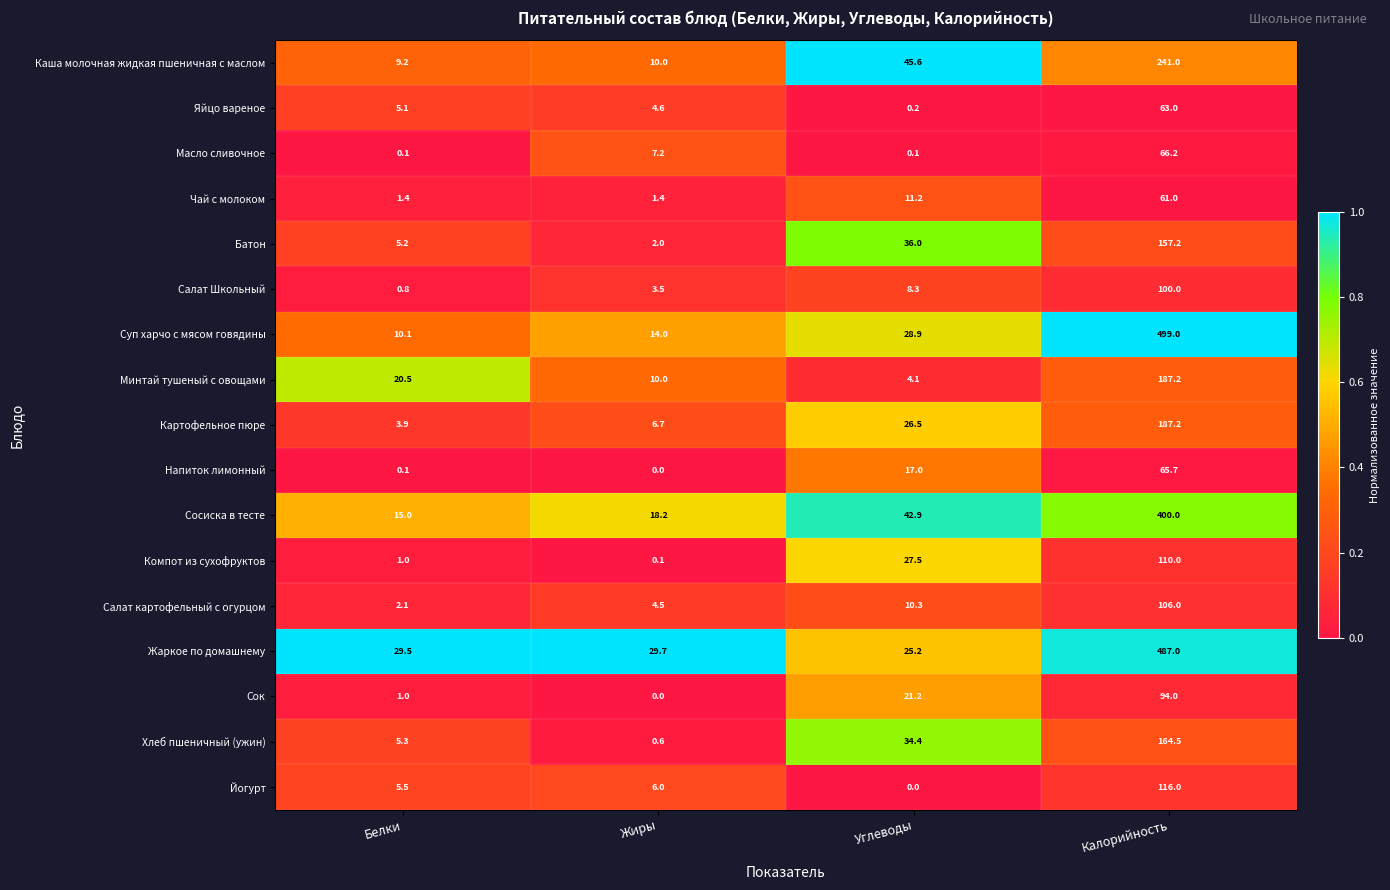

At how many categories does at least one series exceed 0?

4